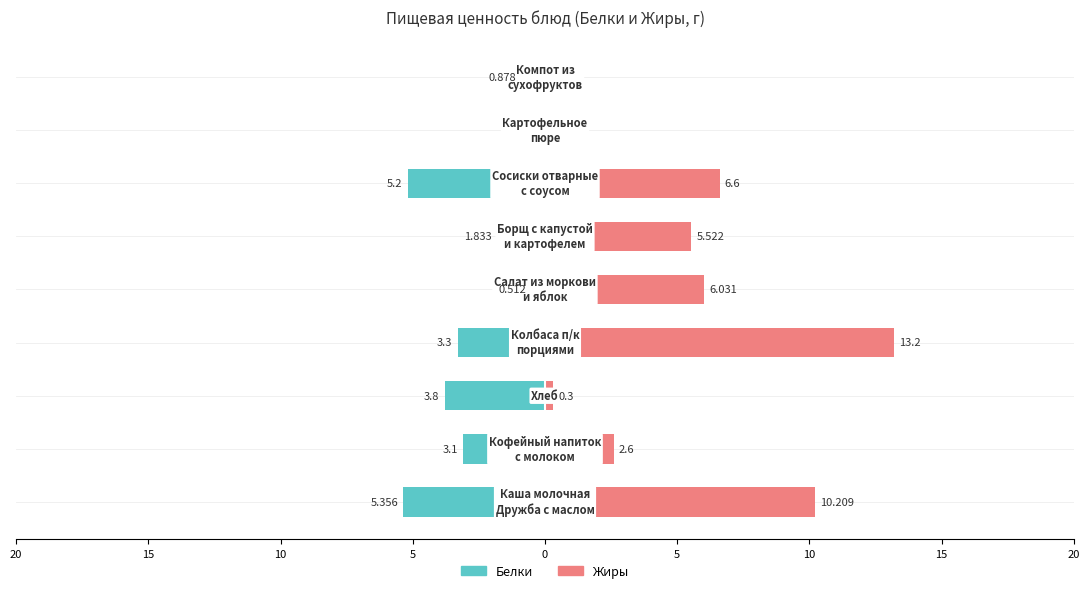

What is the value of the Жиры bar at the 4th from the left?

13.2